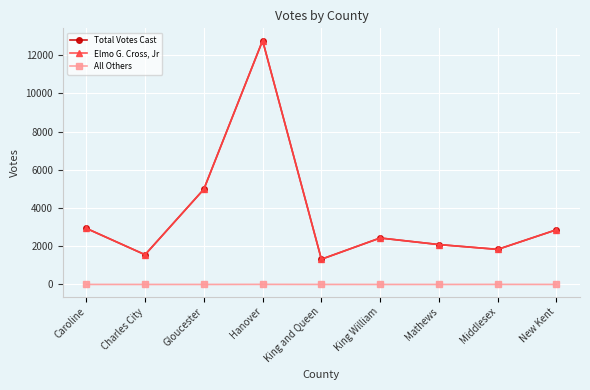

Which series has the largest range (max minus min)?

Total Votes Cast